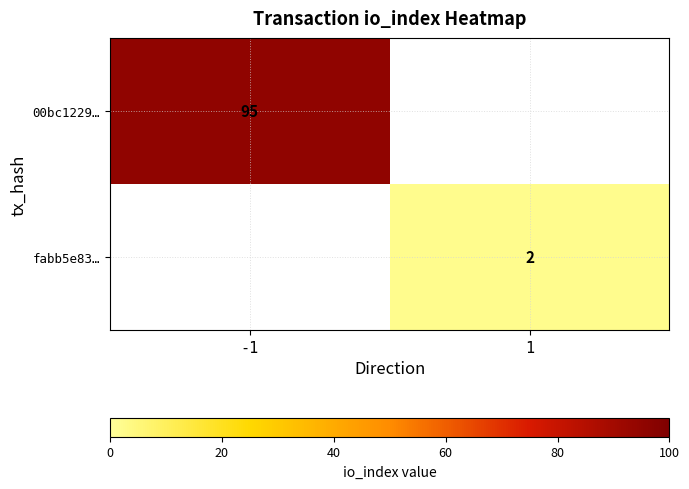

Is the value of fabb5e83… at 1 greater than the value of 00bc1229… at -1?

No